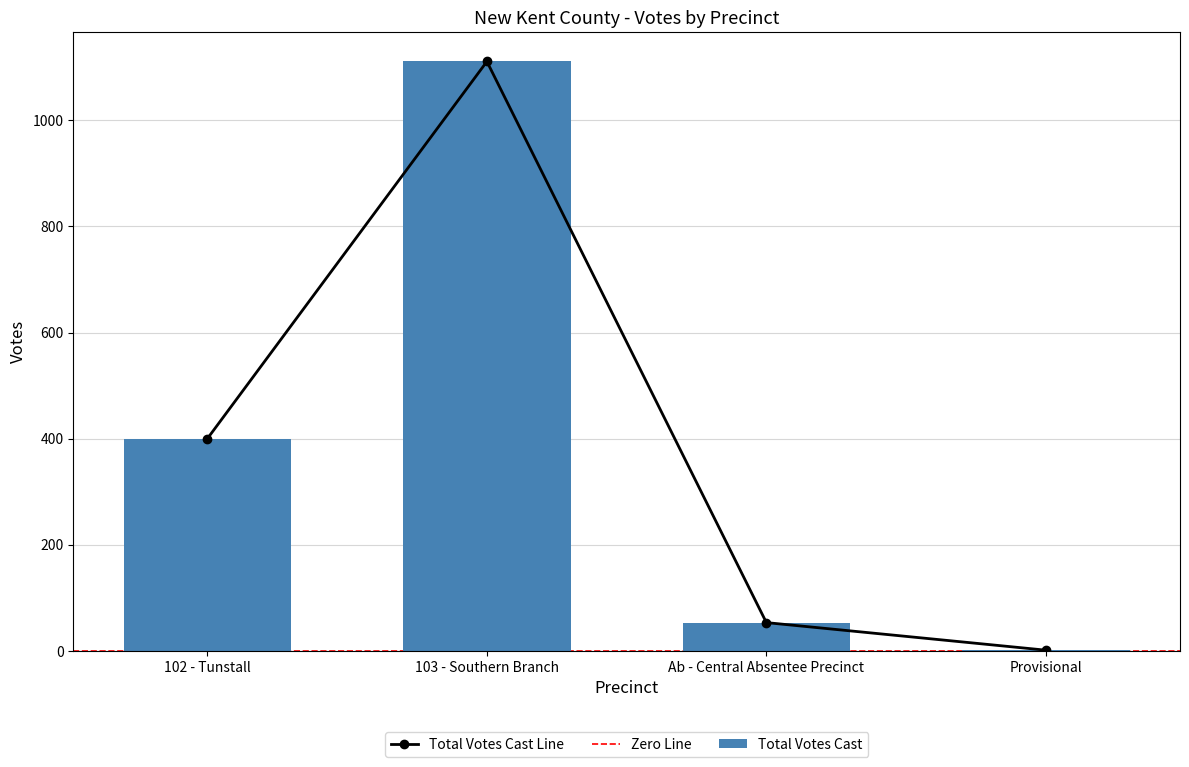

The chart shows a value of 1793 at 103 - Southern Branch. True or false?

False